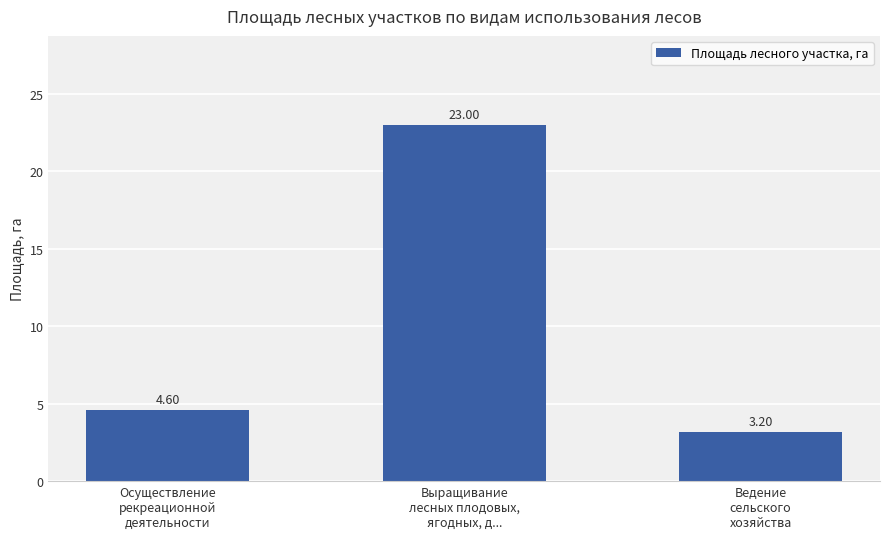

What is the difference between the maximum and minimum values?

19.8